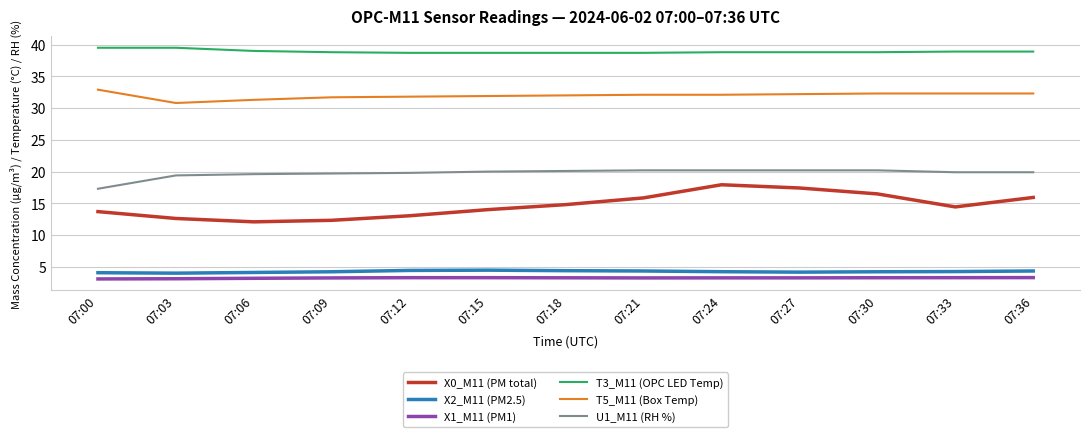

Is the value of X1_M11 (PM1) at 07:24 greater than the value of U1_M11 (RH %) at 07:03?

No